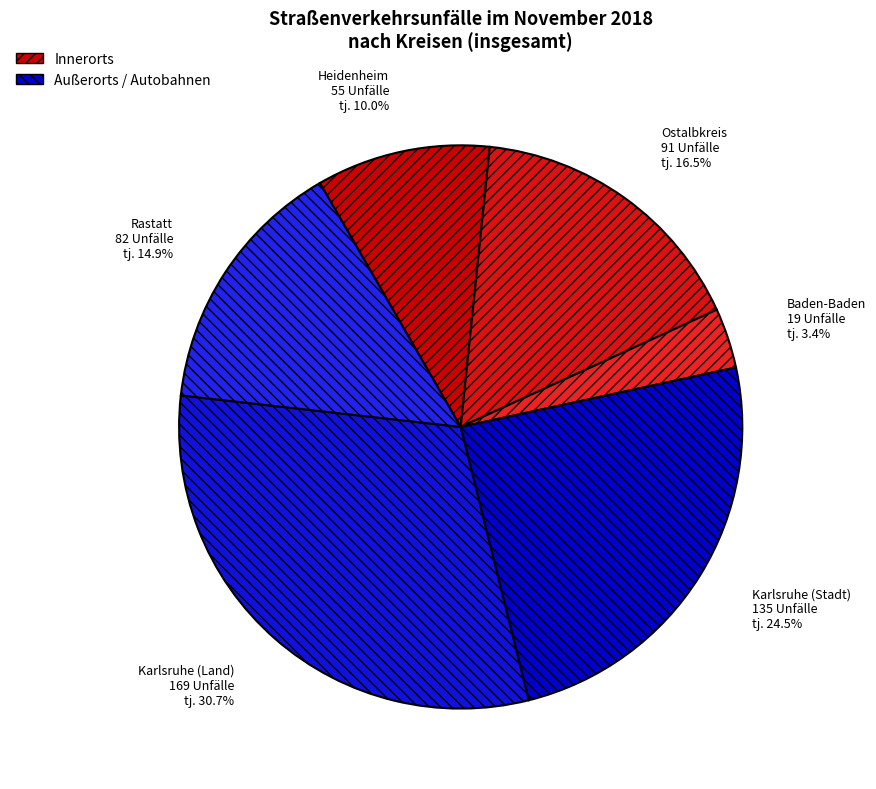

The Rastatt slice represents 15% of the pie. True or false?

True